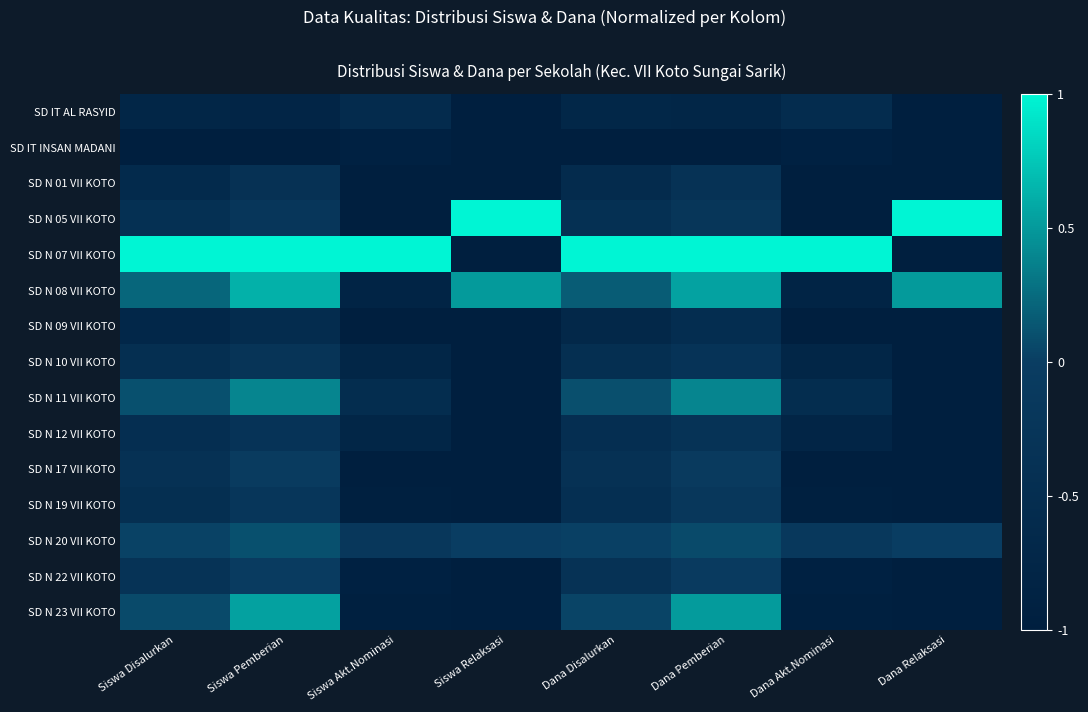

List the series in order of their peak value, highest first.

SD N 05 VII KOTO, SD N 07 VII KOTO, SD N 08 VII KOTO, SD N 23 VII KOTO, SD N 11 VII KOTO, SD N 20 VII KOTO, SD N 22 VII KOTO, SD N 17 VII KOTO, SD N 19 VII KOTO, SD N 10 VII KOTO, SD N 12 VII KOTO, SD N 01 VII KOTO, SD N 09 VII KOTO, SD IT AL RASYID, SD IT INSAN MADANI